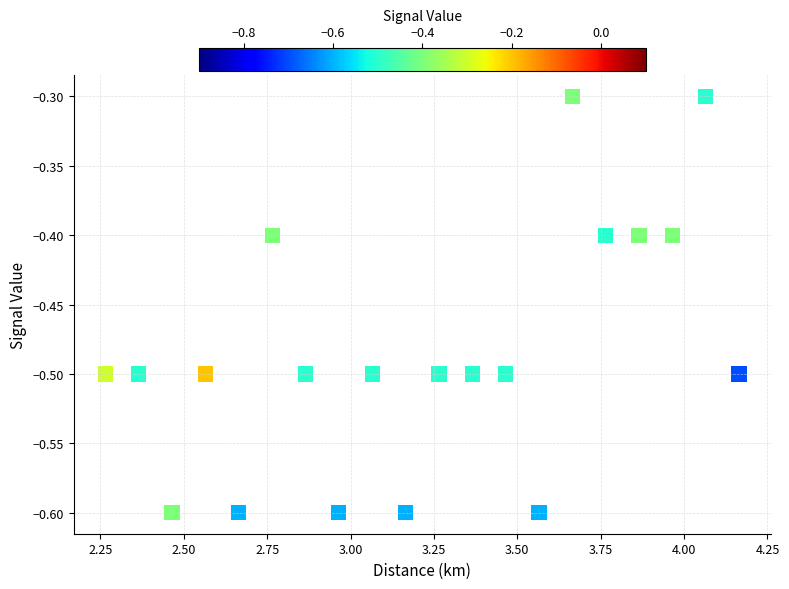

What is the range of Y values (max minus min)?

0.3